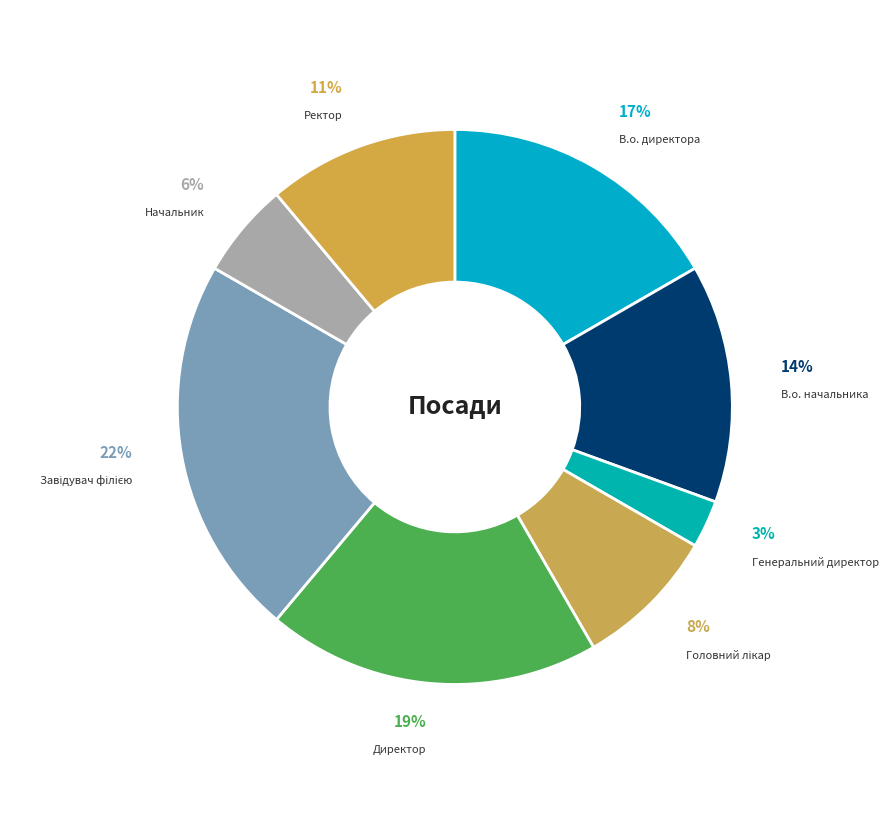

To the nearest percent, what is the difference between the largest and smallest slice percentages?

19%